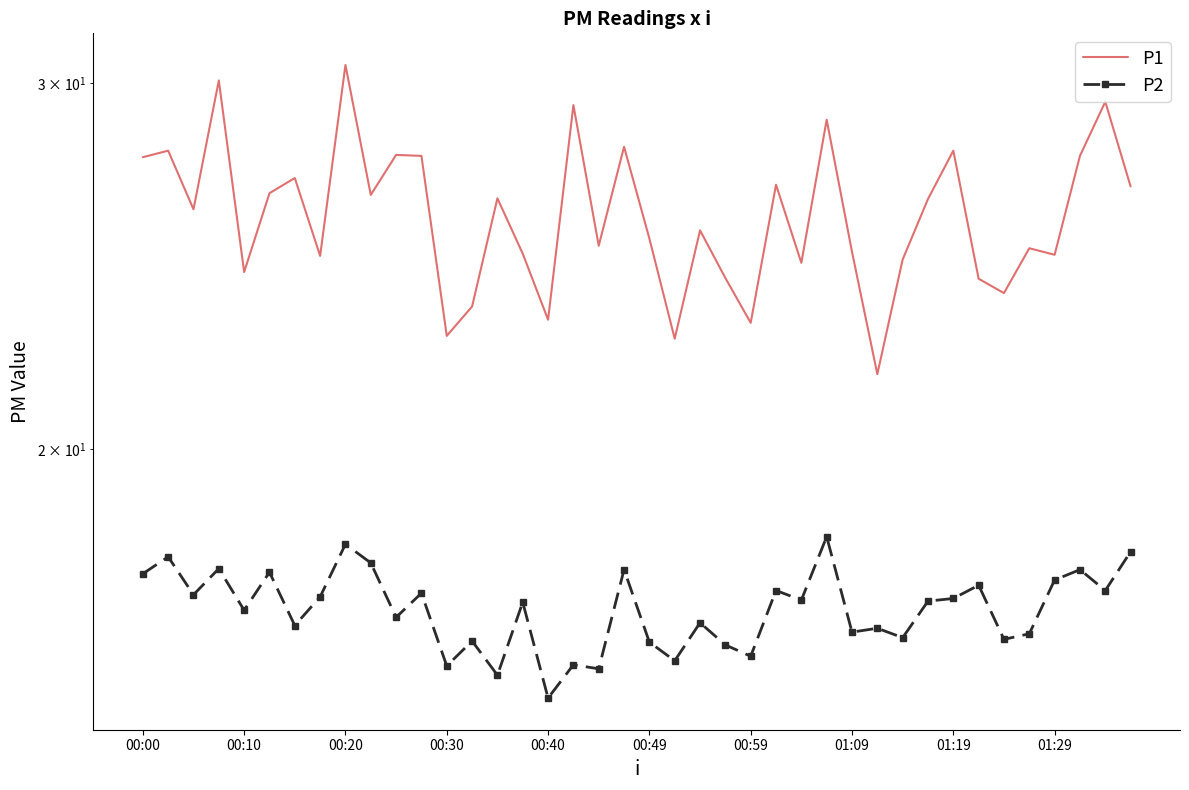

What is the value of the P1 point at the 30th from the left?

21.7